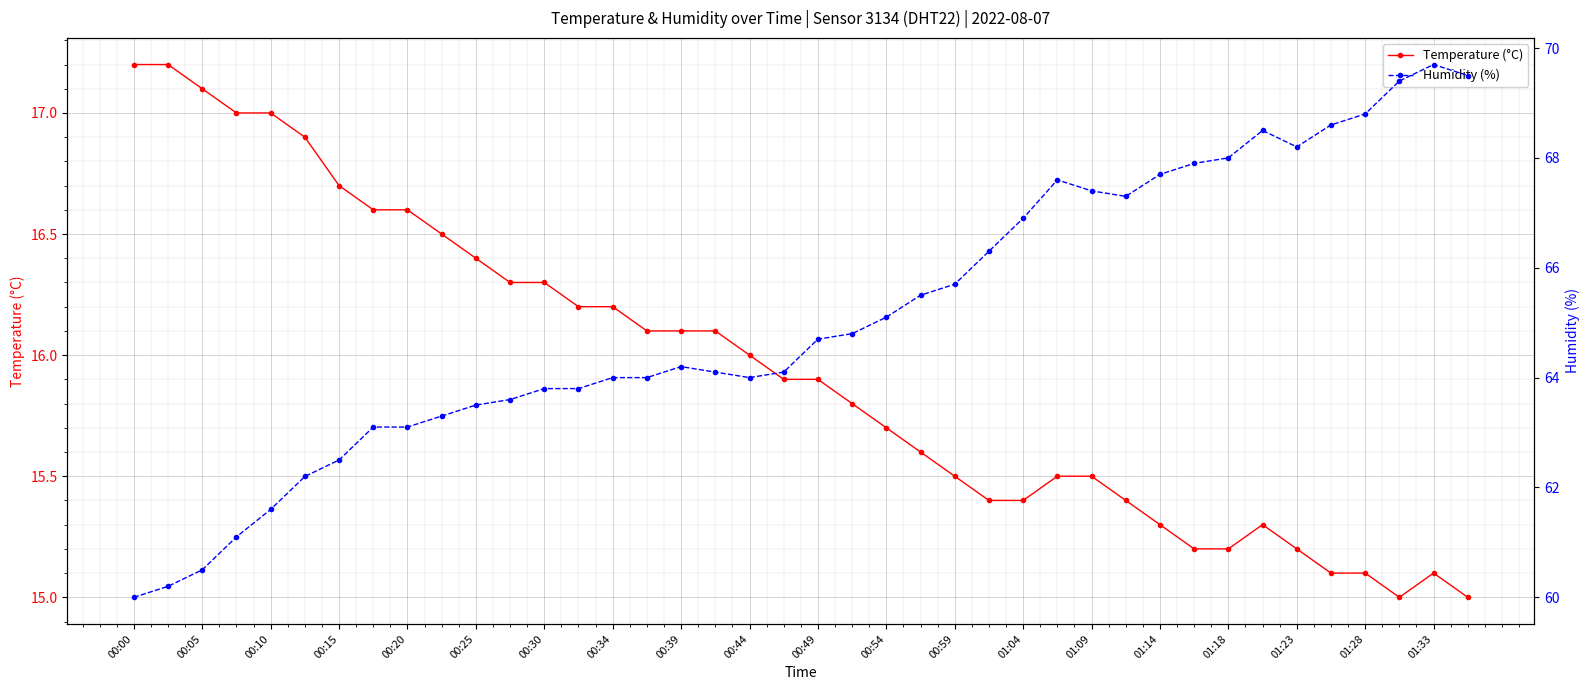

What is the value of the Temperature (°C) point at the 33rd from the left?

15.2